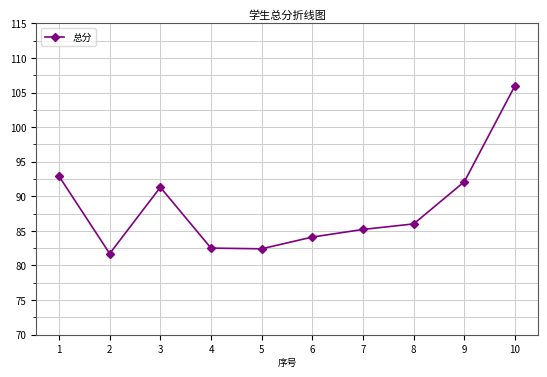

What value does the data have at 8?

86.0